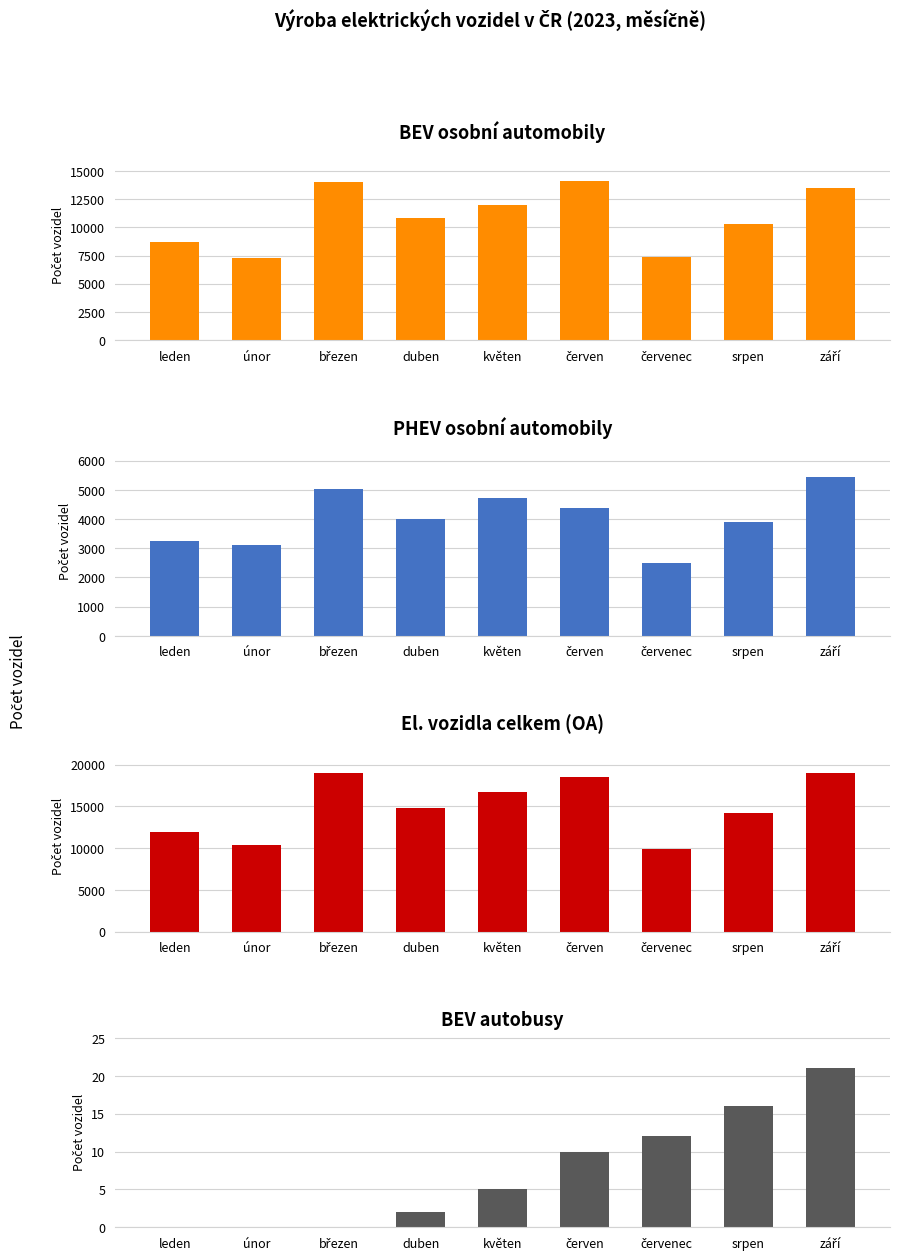

What is the difference between the El. vozidla celkem values at květen and březen?

2386